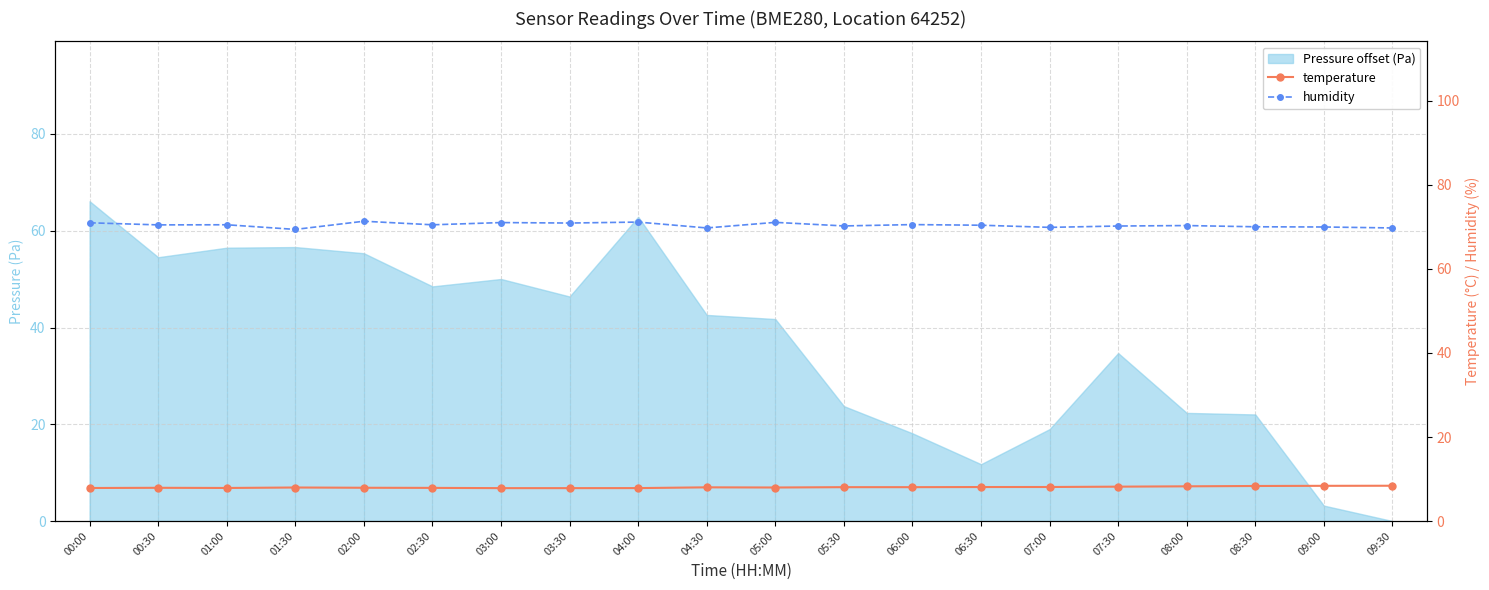

At which category does humidity reach its first local peak?

01:00